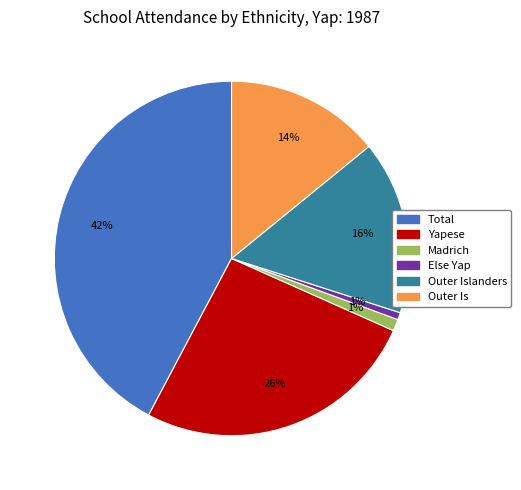

Is there a majority slice in this chart?

No